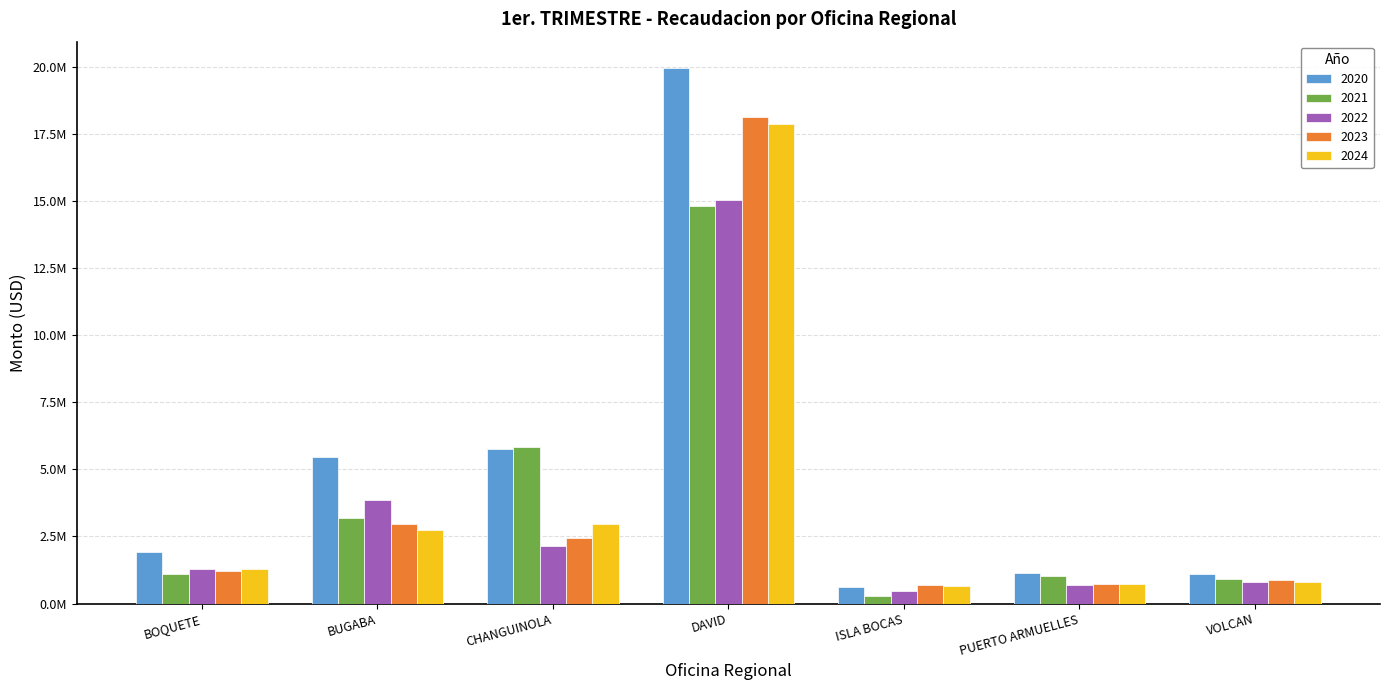

What are all the series names shown in the legend?

2020, 2021, 2022, 2023, 2024